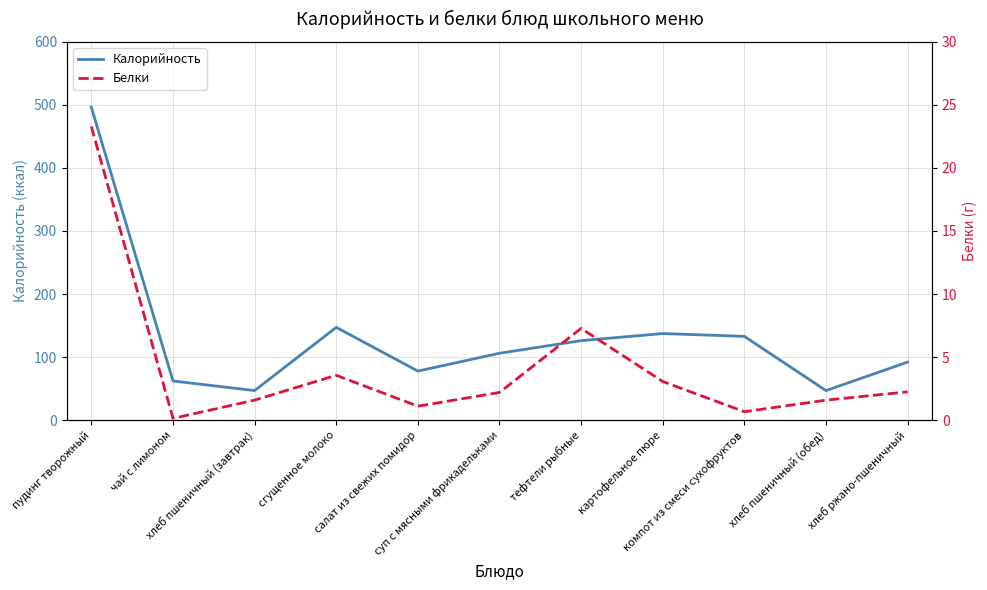

List the series in order of their overall mean, highest first.

Калорийность, Белки